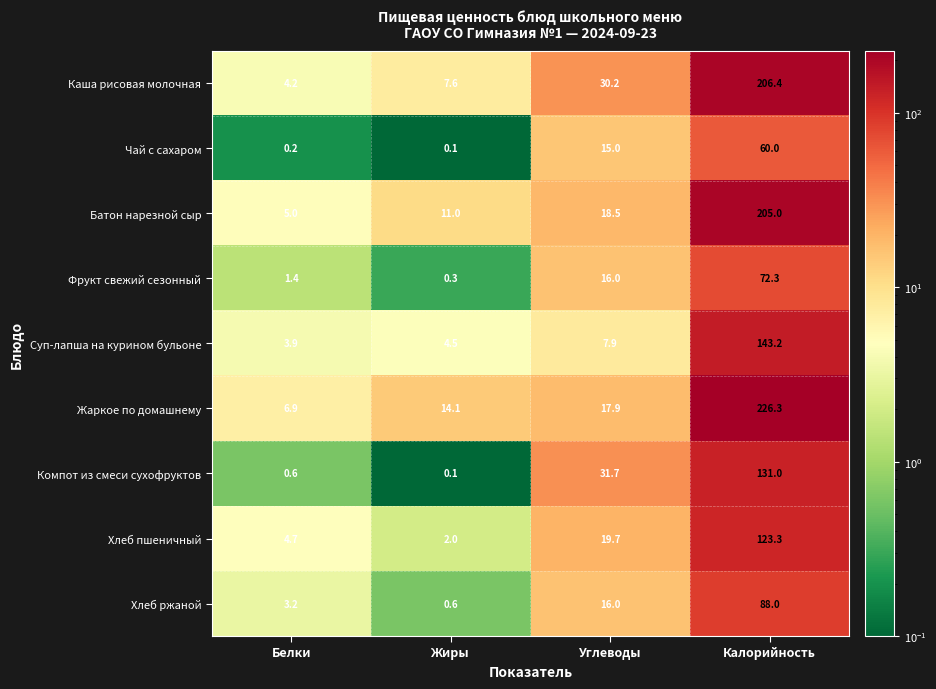

Rank the series by their maximum value, from lowest to highest.

Чай с сахаром, Фрукт свежий сезонный, Хлеб ржаной, Хлеб пшеничный, Компот из смеси сухофруктов, Суп-лапша на курином бульоне, Батон нарезной сыр, Каша рисовая молочная, Жаркое по домашнему